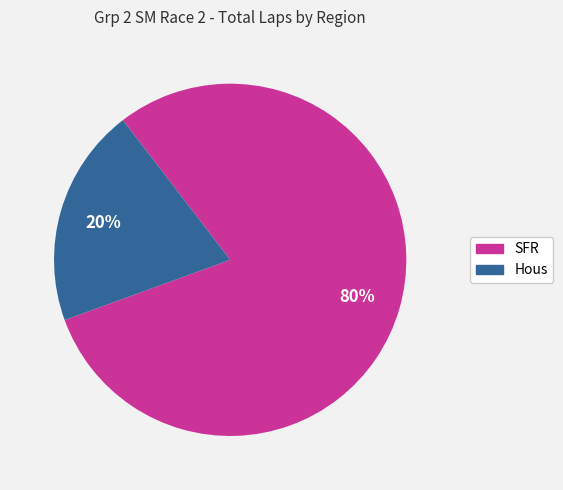

Is there a majority slice in this chart?

Yes